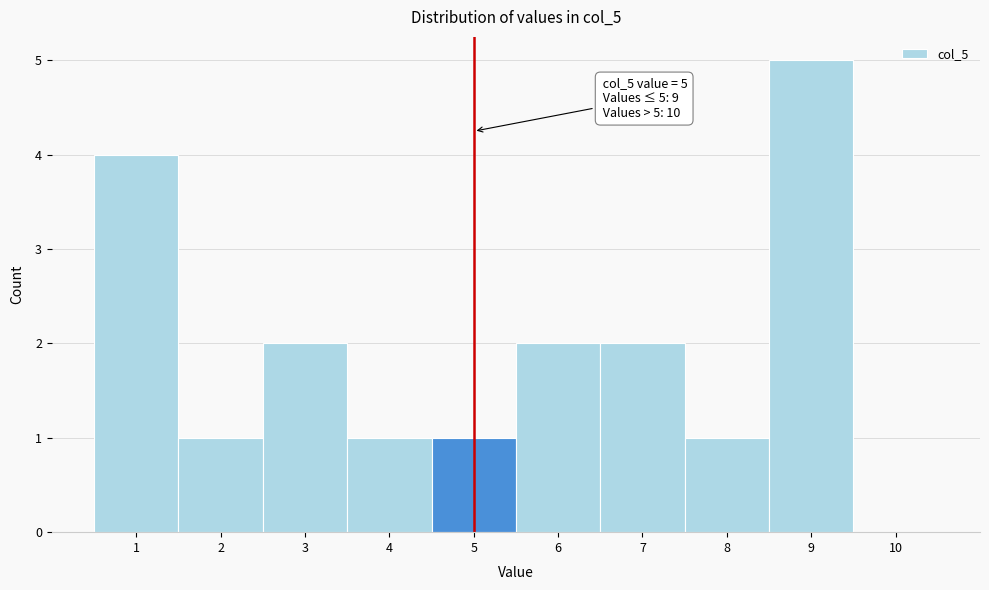

Over which range of the x-axis is the bar tallest?

8.5 to 9.5